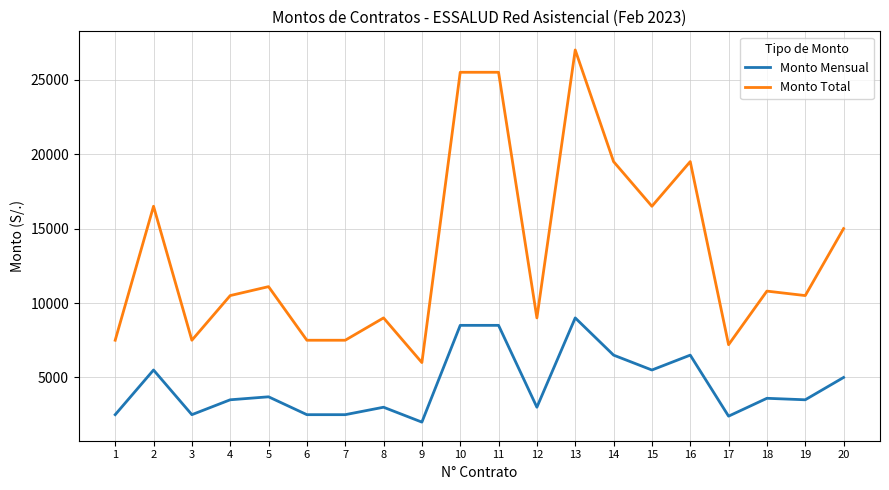

What is the difference between the second highest and second lowest values in the Monto Mensual series?

6100